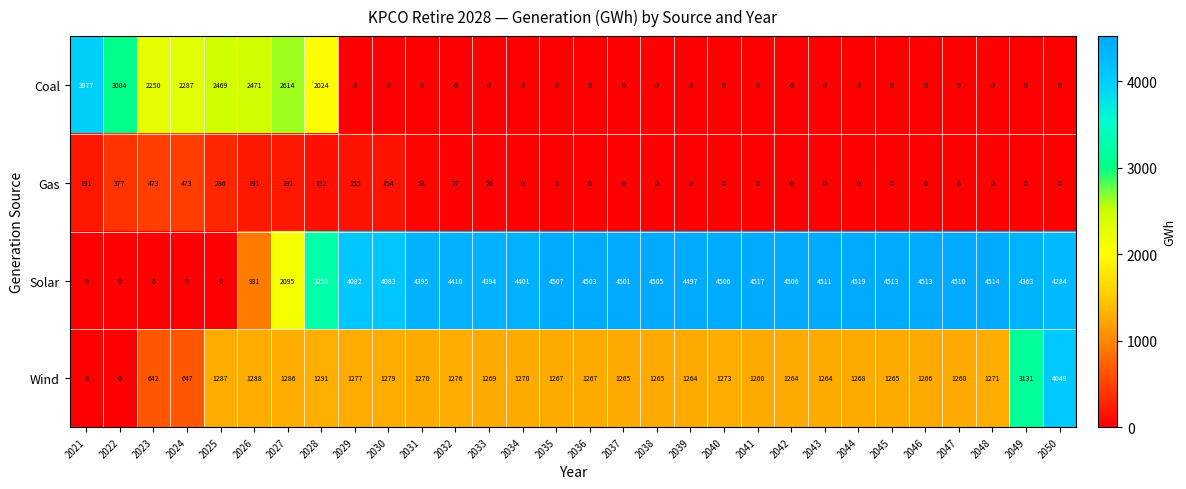

Rank the series by their maximum value, from lowest to highest.

Gas, Coal, Wind, Solar